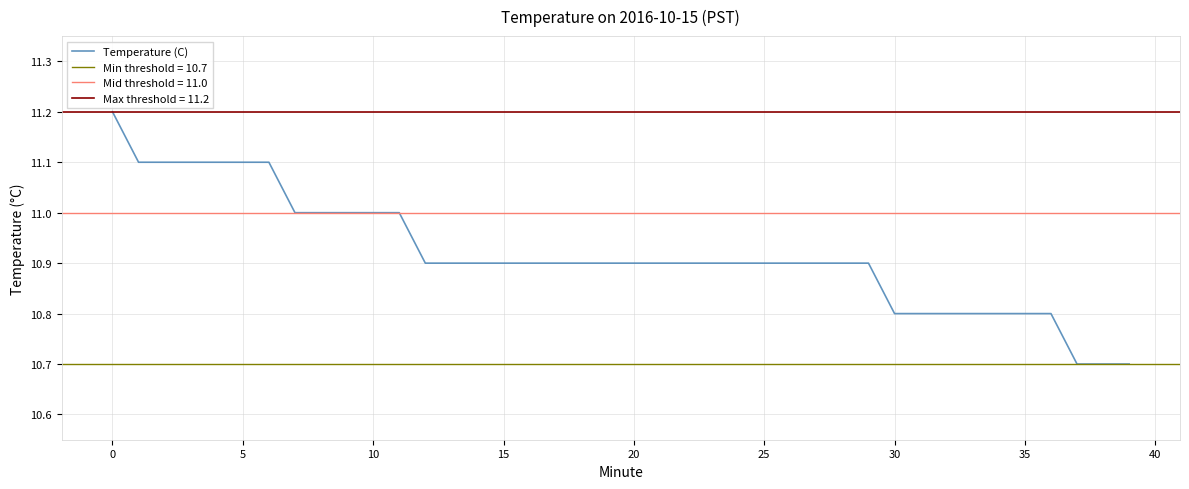

What is the minimum value for Temperature (C)?

10.7